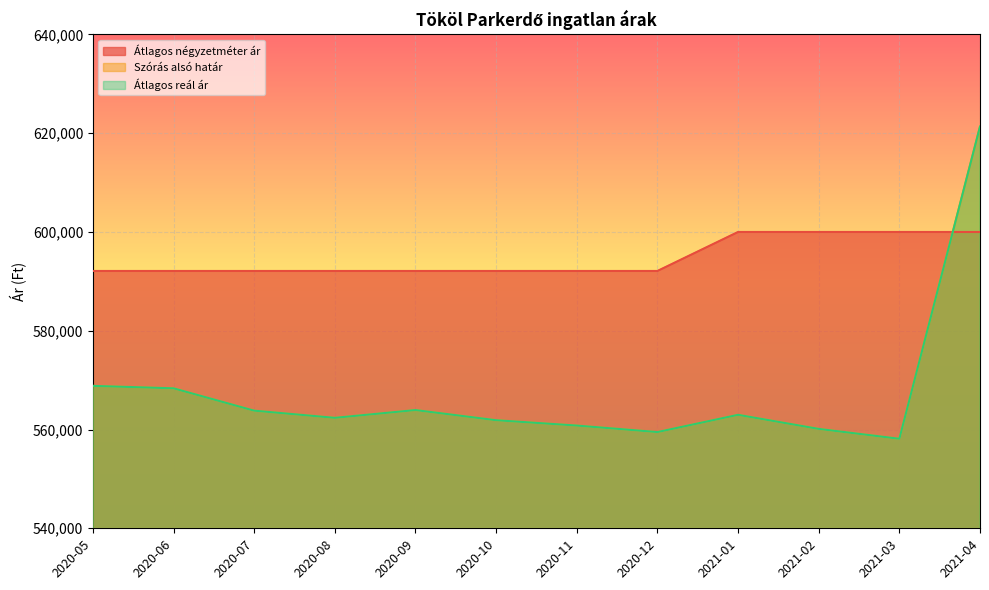

What is the difference between the highest and lowest values at 2020-09?

28165